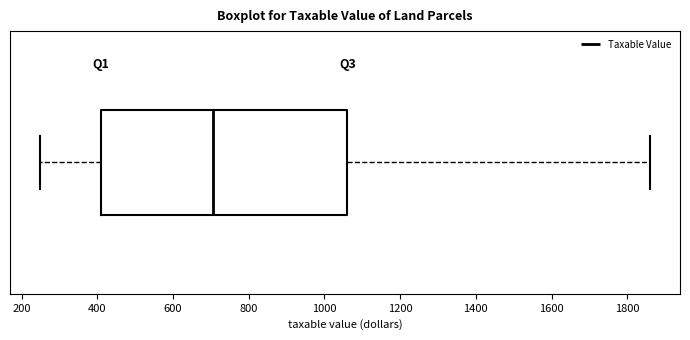

Where does the left whisker of the box end on the x-axis? The values are not printed on the chart, so give them approximately, as read against the axis.

260